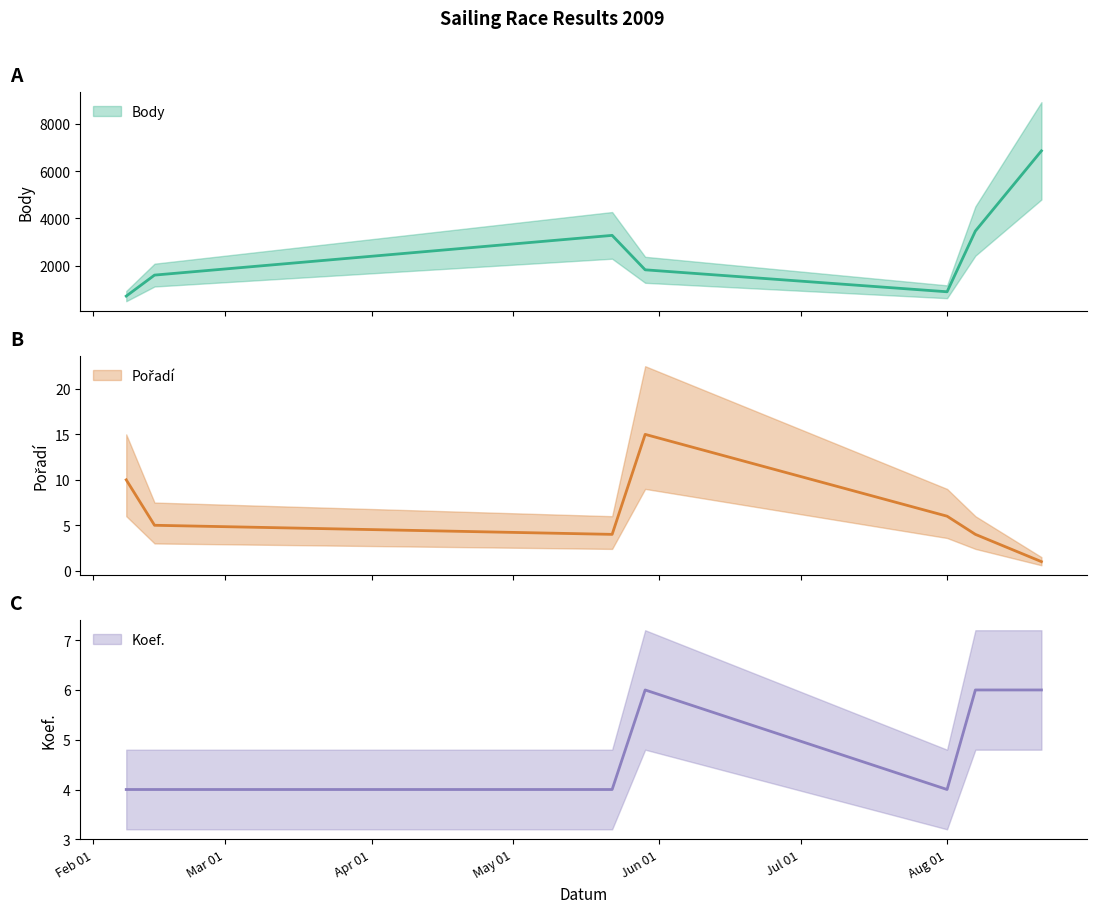

What is the average value of the Body series?

2667